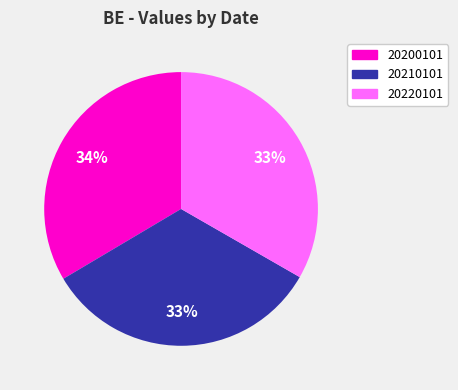

Do 20200101 and 20210101 together represent more than half of the pie?

Yes